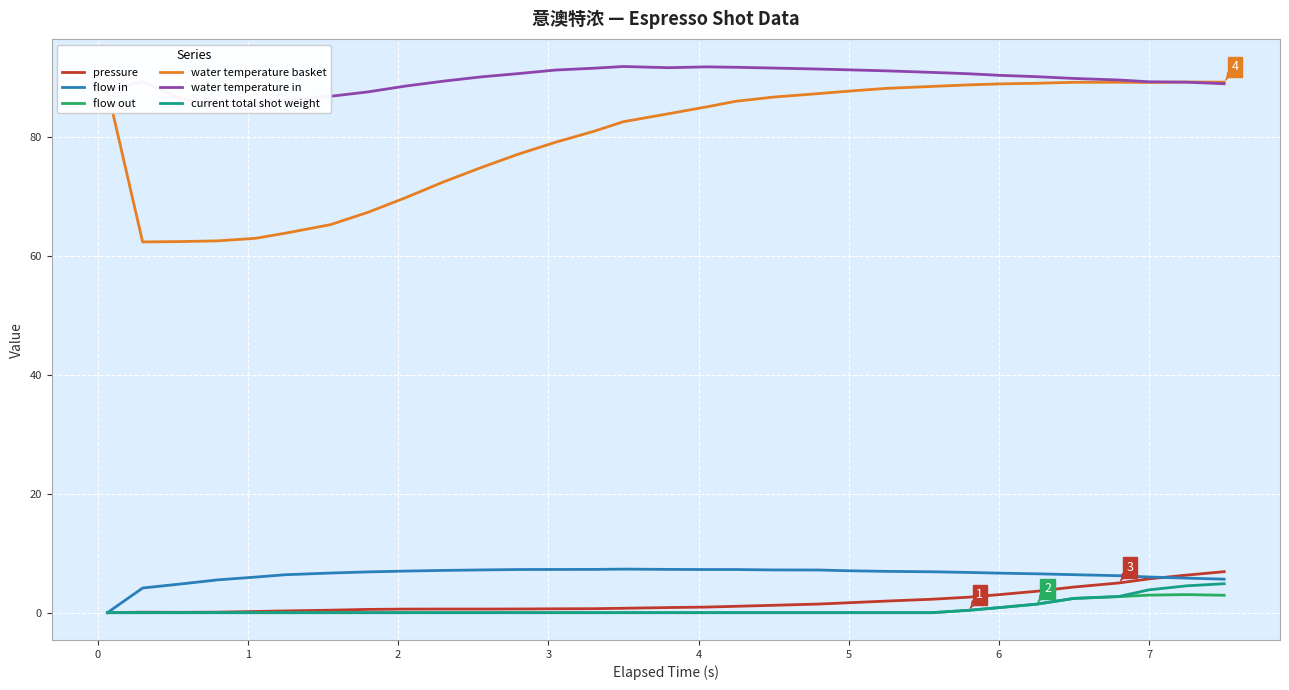

True or false: pressure and water temperature basket cross at least once.

False